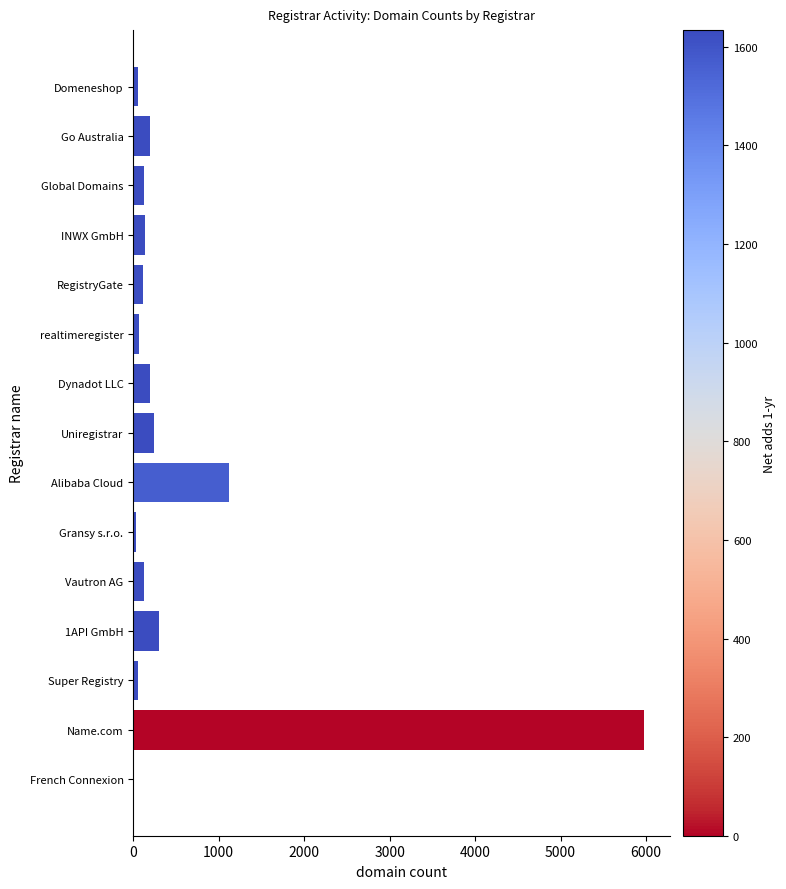

The value at Name.com is 5982. True or false?

True